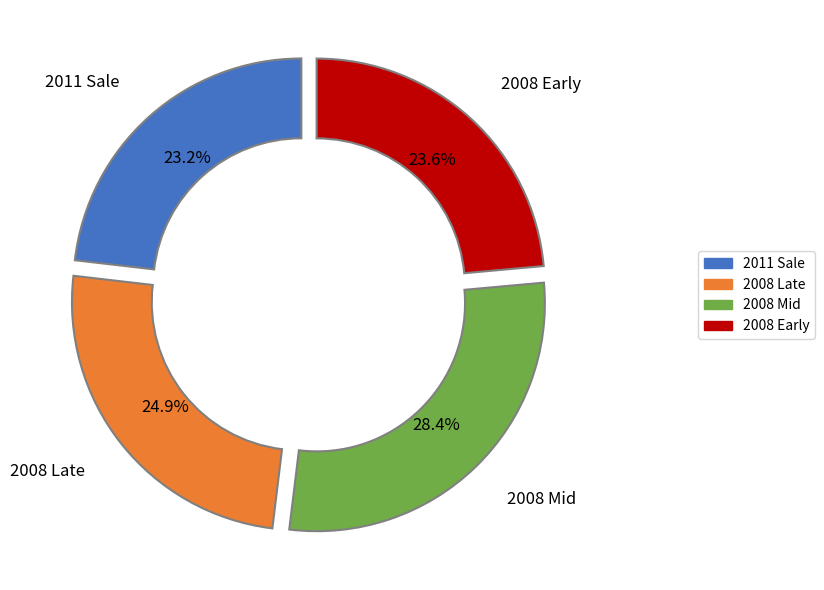

Does any single category account for the majority?

No